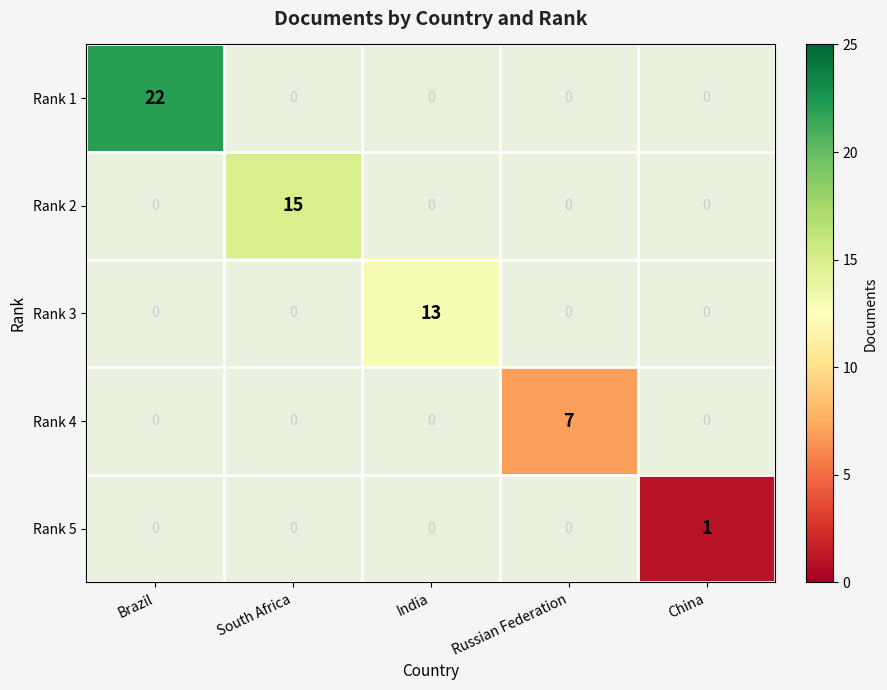

Between Brazil and India, which series saw the biggest shift?

Rank 1